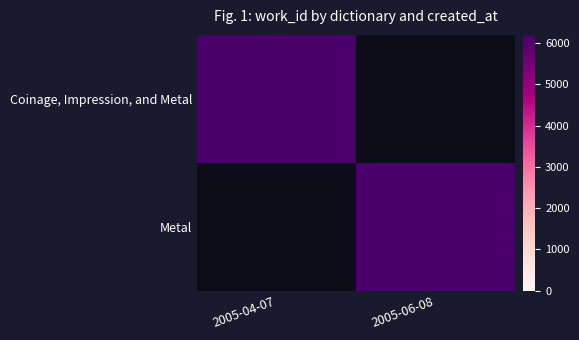

At how many categories does at least one series exceed 6198?

1